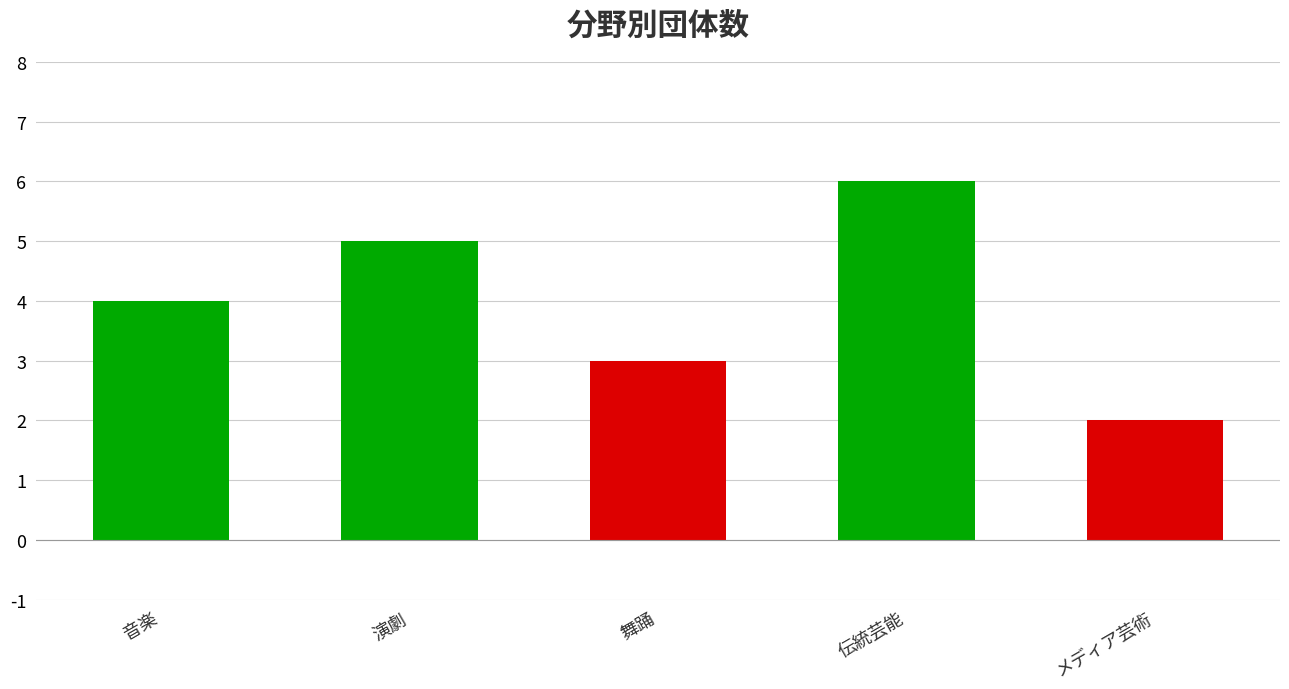

What is the difference between the maximum and minimum values?

4